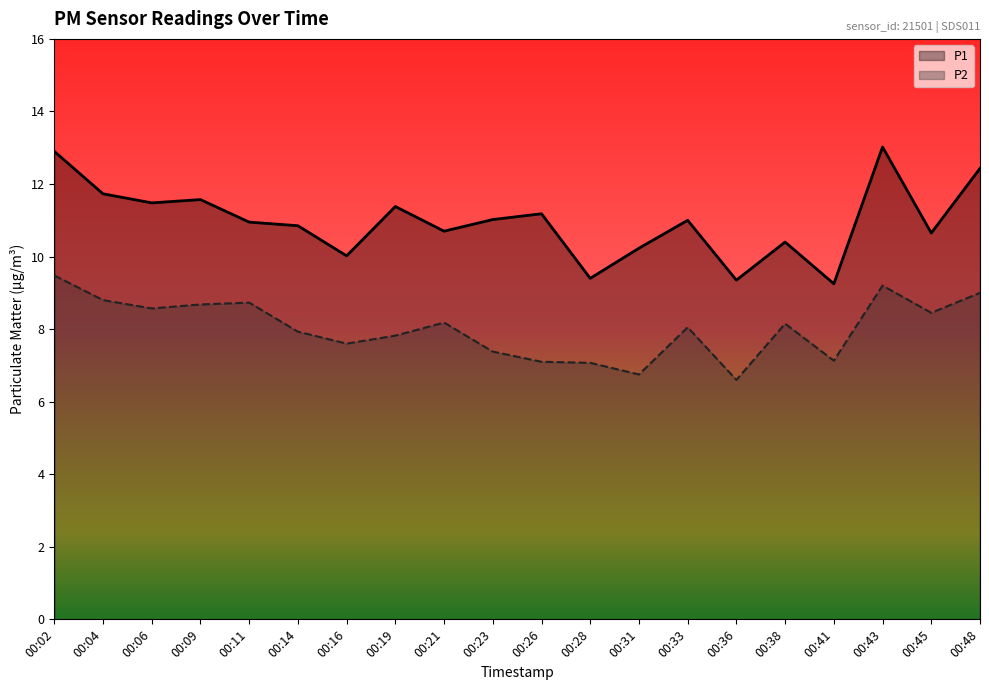

List the series in order of their overall mean, lowest first.

P2, P1